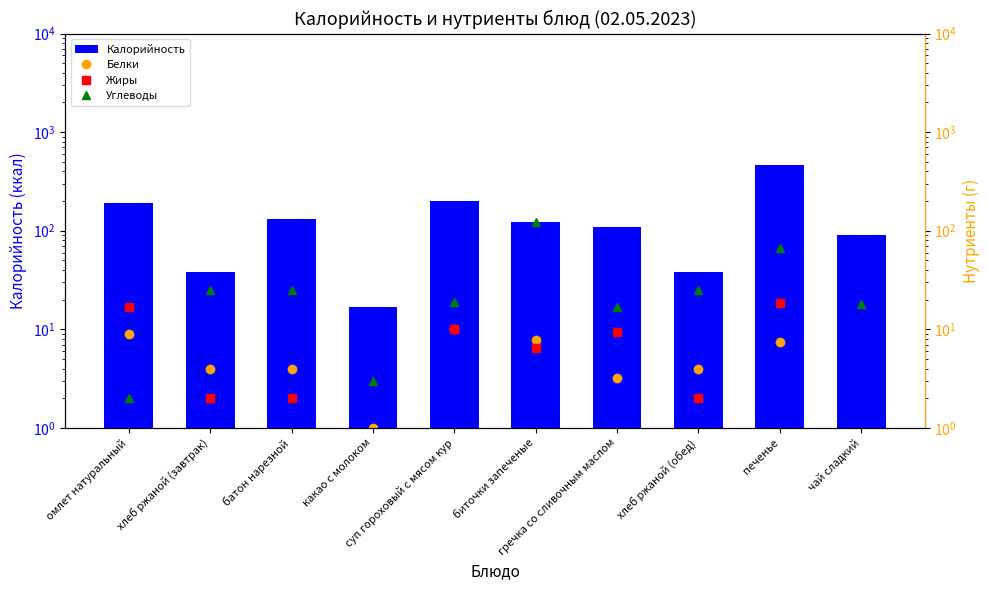

What is the sum of the Углеводы values at гречка со сливочным маслом and суп гороховый с мясом кур?

36.0